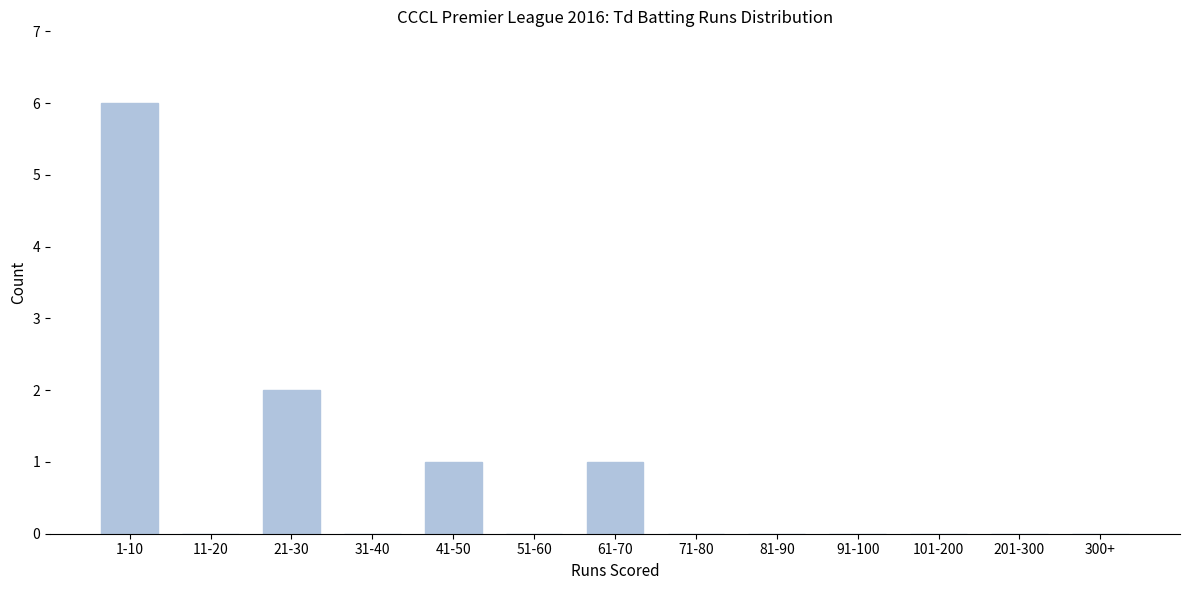

Reading left to right, what are all the values shown in this chart?

1-10=6	11-20=0	21-30=2	31-40=0	41-50=1	51-60=0	61-70=1	71-80=0	81-90=0	91-100=0	101-200=0	201-300=0	300+=0